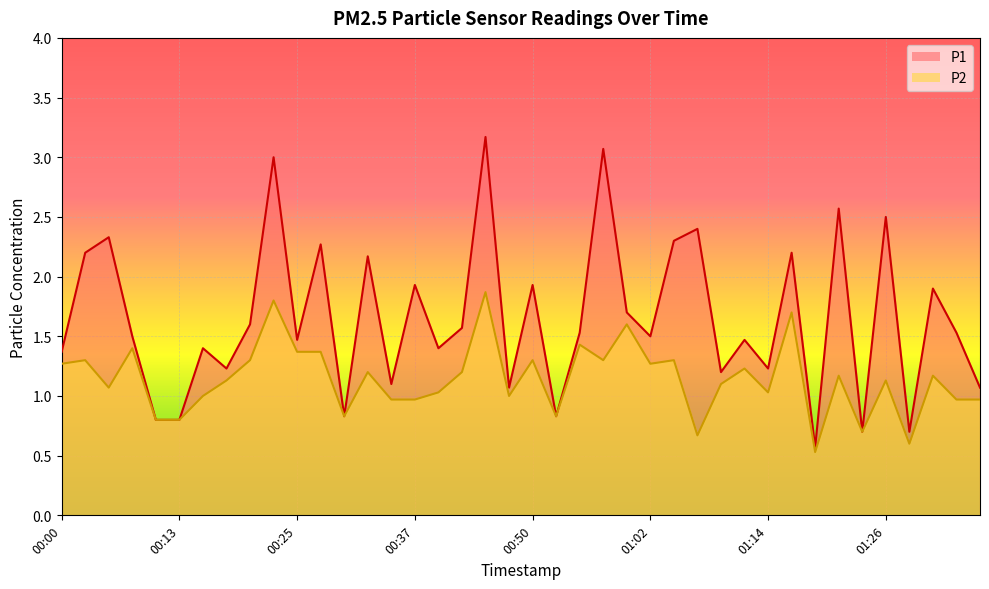

True or false: P2 has more than 0 interior local peaks.

True